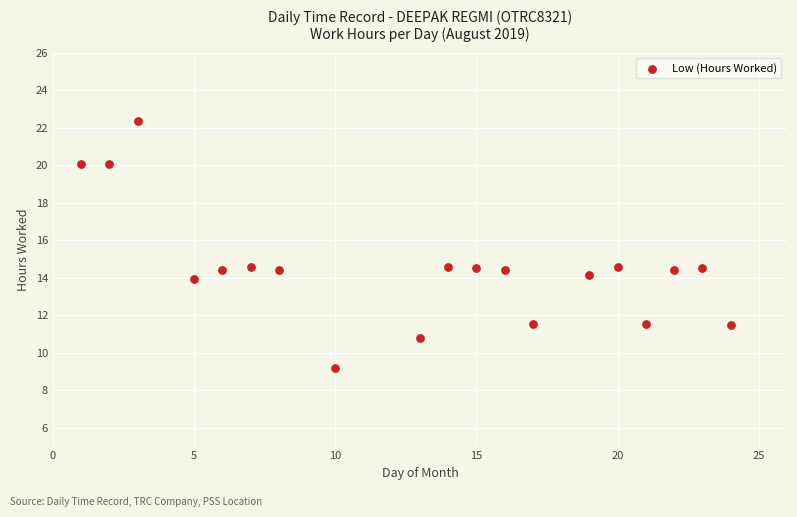

How many data points are displayed?

19